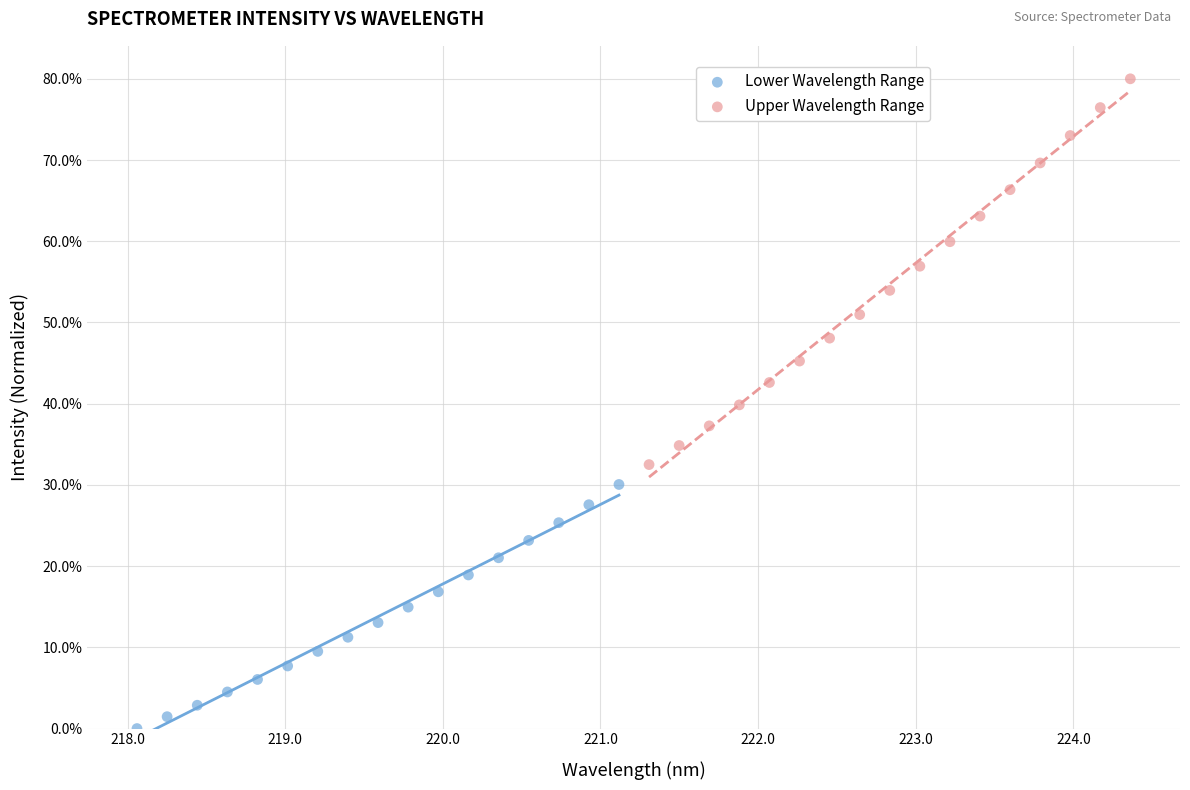

Which series reaches the maximum Y coordinate?

Upper Wavelength Range